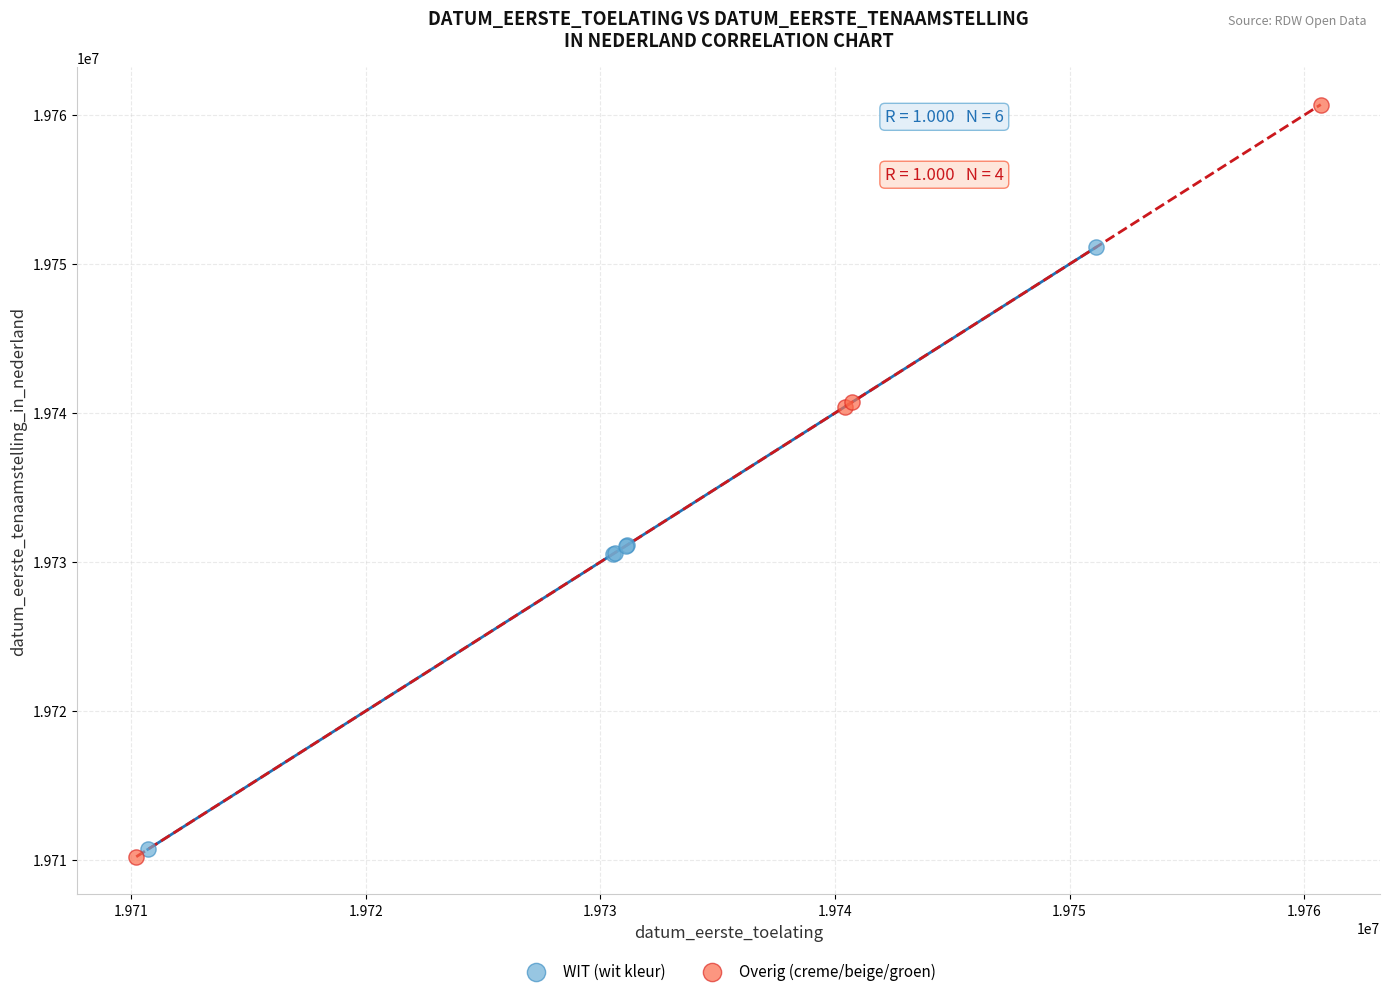

Which series has the largest Y range (max minus min)?

Overig (creme/beige/groen)